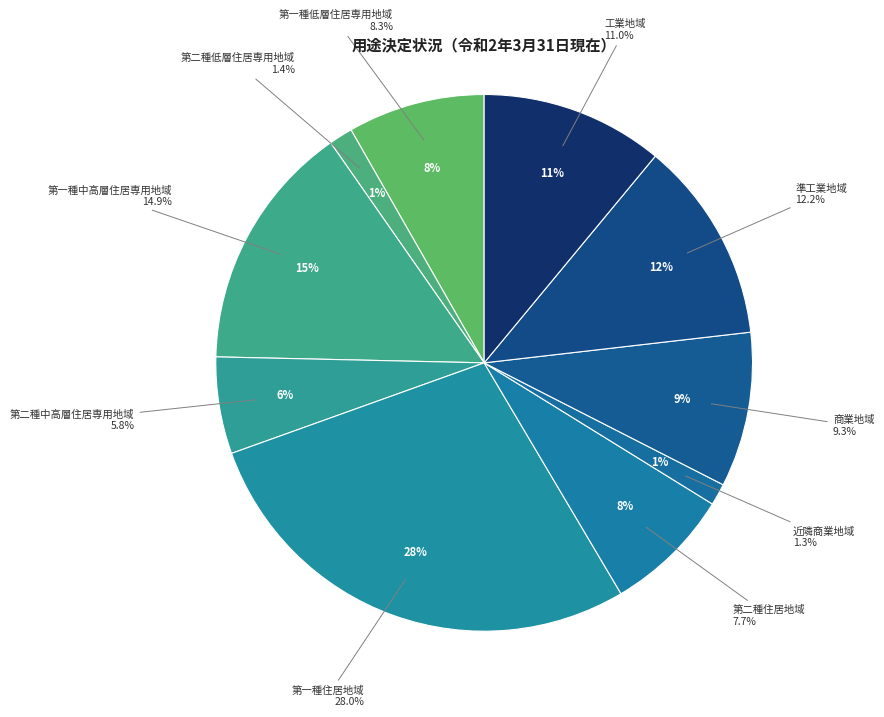

To the nearest percent, what is the average slice percentage?

10%